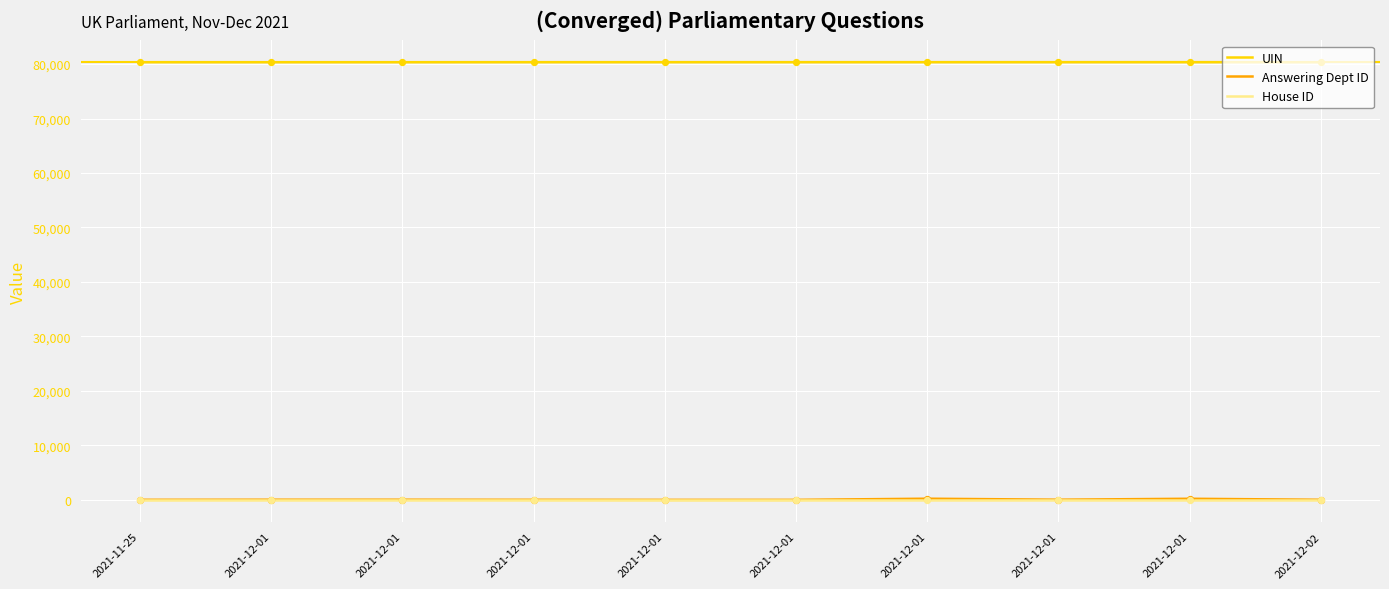

Does the chart have visible grid lines?

Yes